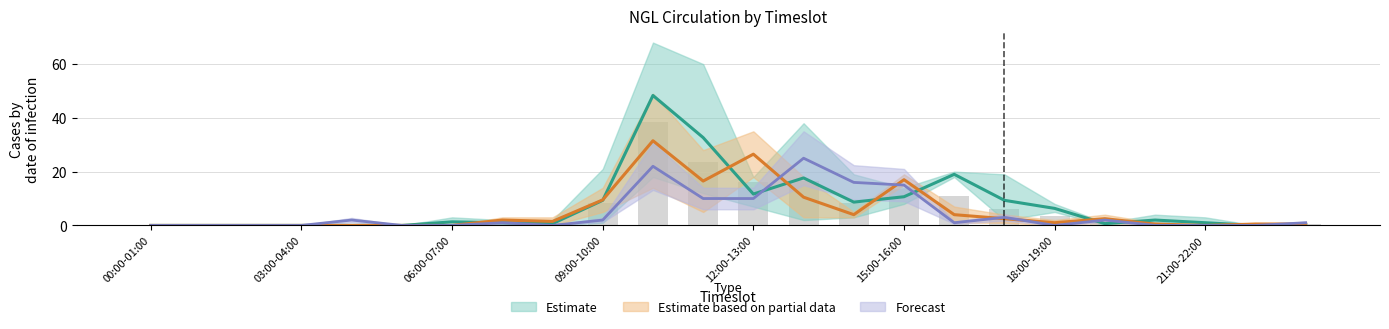

Where is 2024-07-29 nearest to the value 24?

12:00-13:00